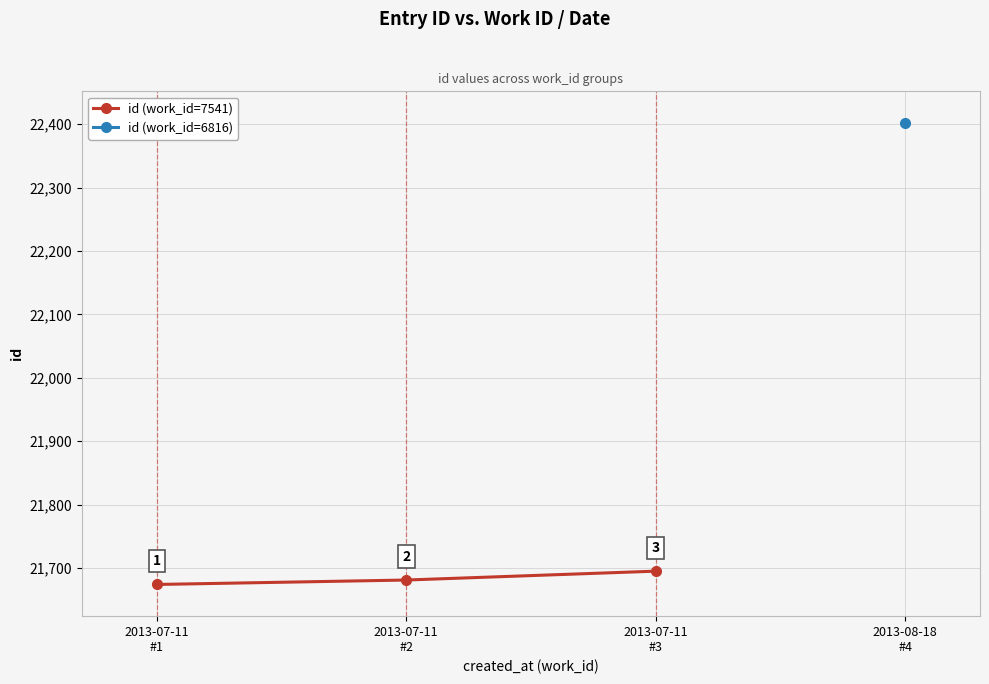

Between 2013-07-11
#2 and 2013-07-11
#3, which is larger?

2013-07-11
#3